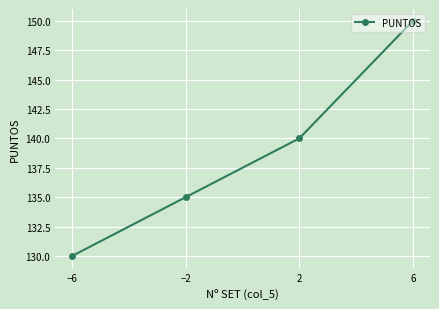

What is the smallest value displayed?

130